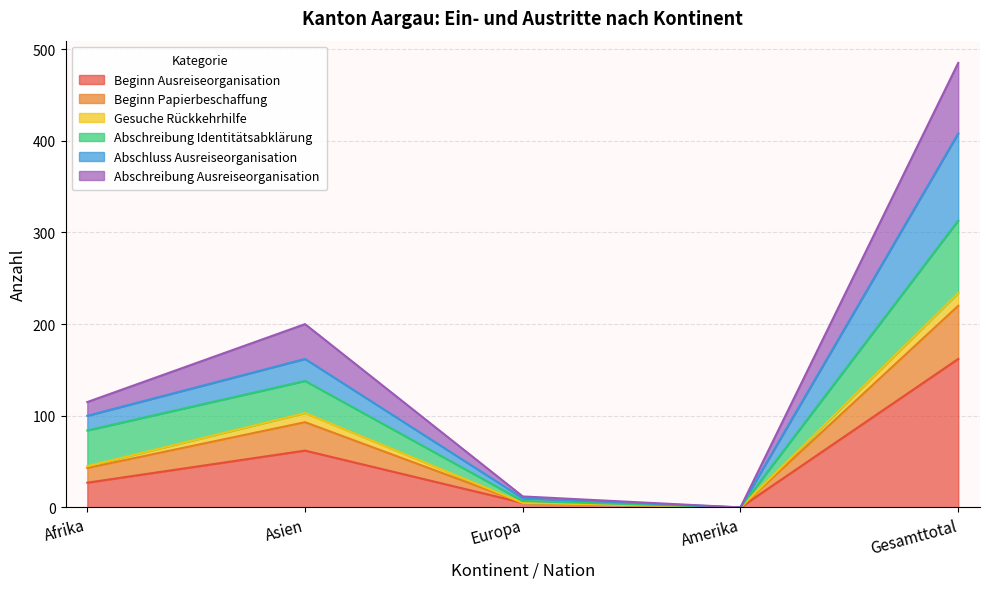

At which category is the sum across all series the highest?

Gesamttotal